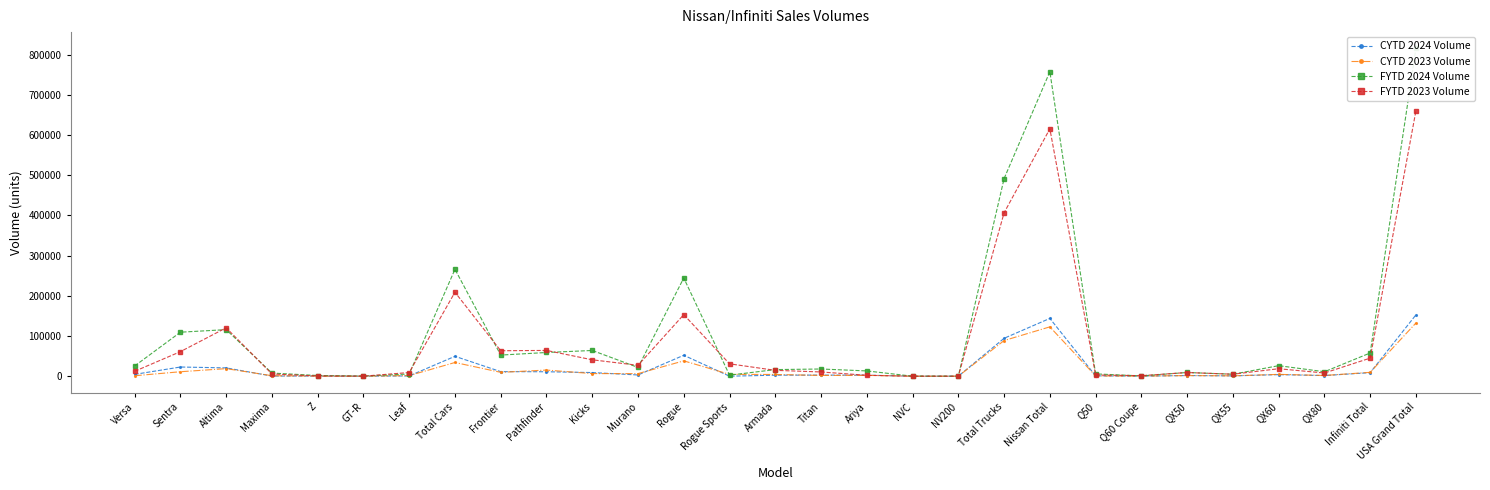

Which series has the largest total across all categories?

FYTD 2024 Volume